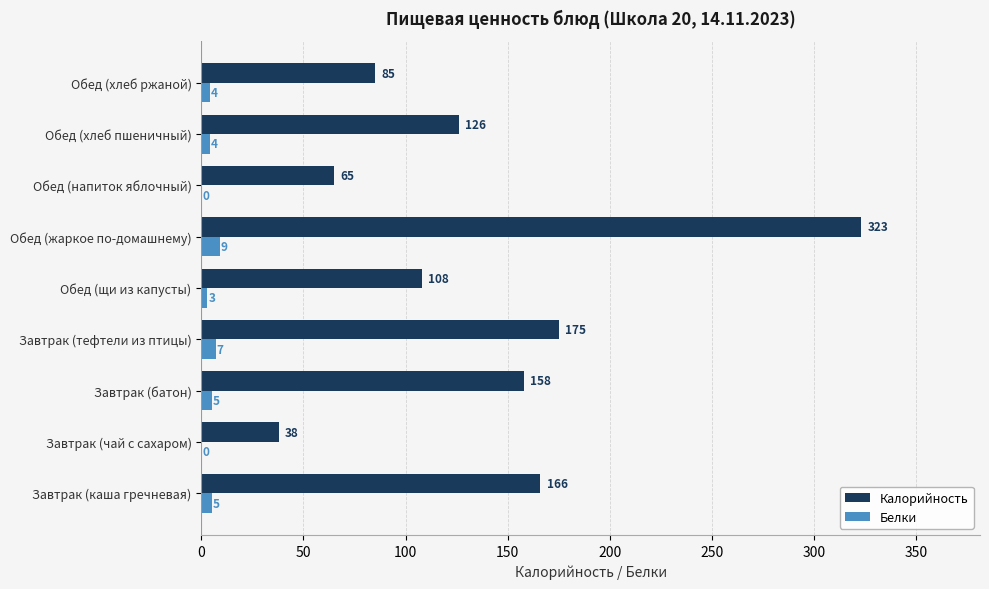

What value does the Белки series have at Завтрак (тефтели из птицы)?

7